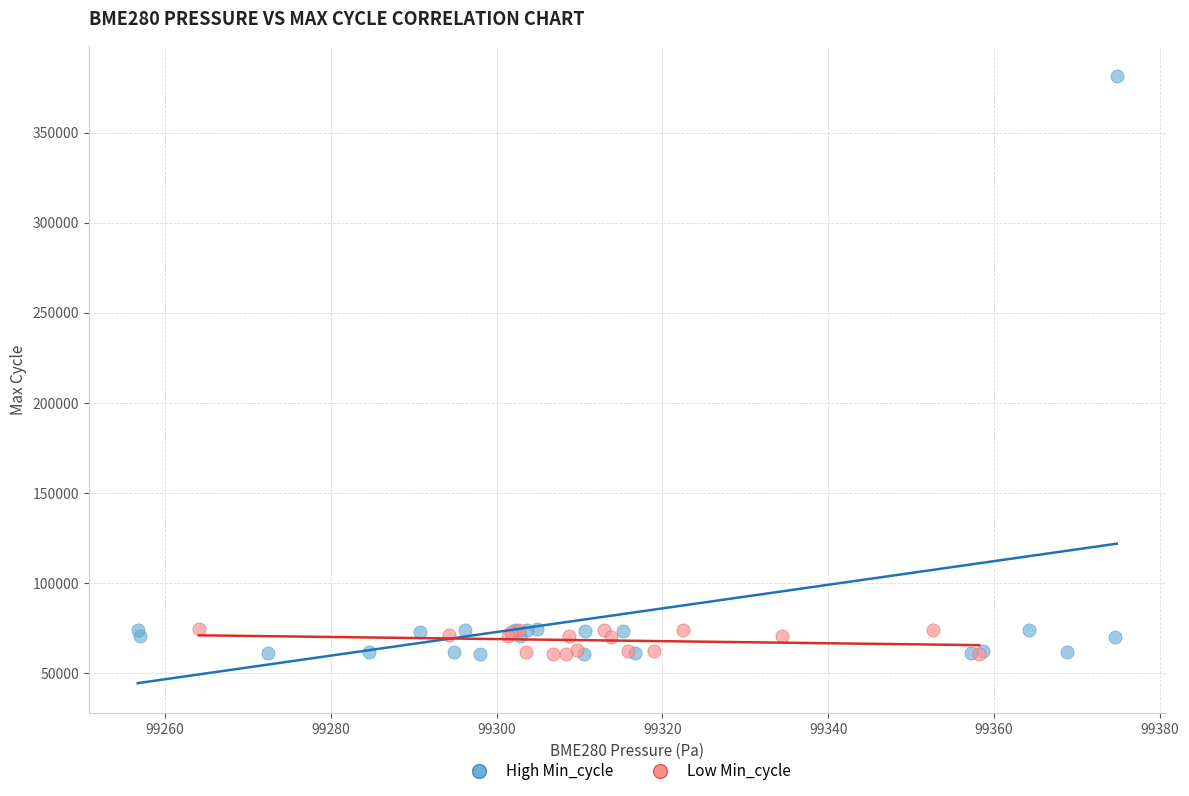

Which series reaches the maximum Y coordinate?

High Min_cycle